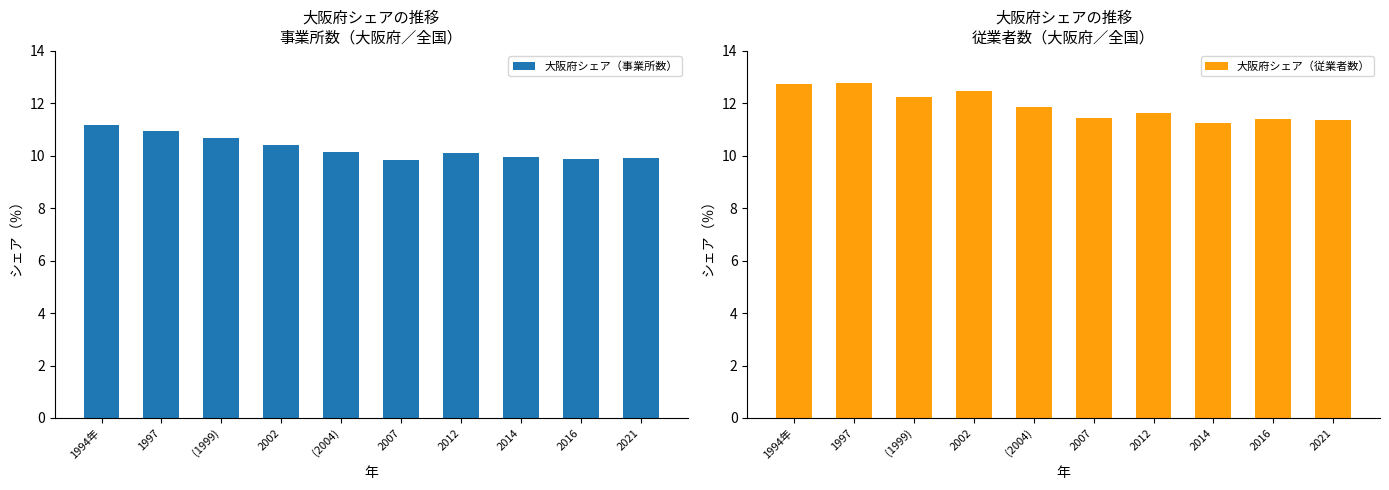

The value of 大阪府シェア（従業者数） at 2021 is 6.8. True or false?

False